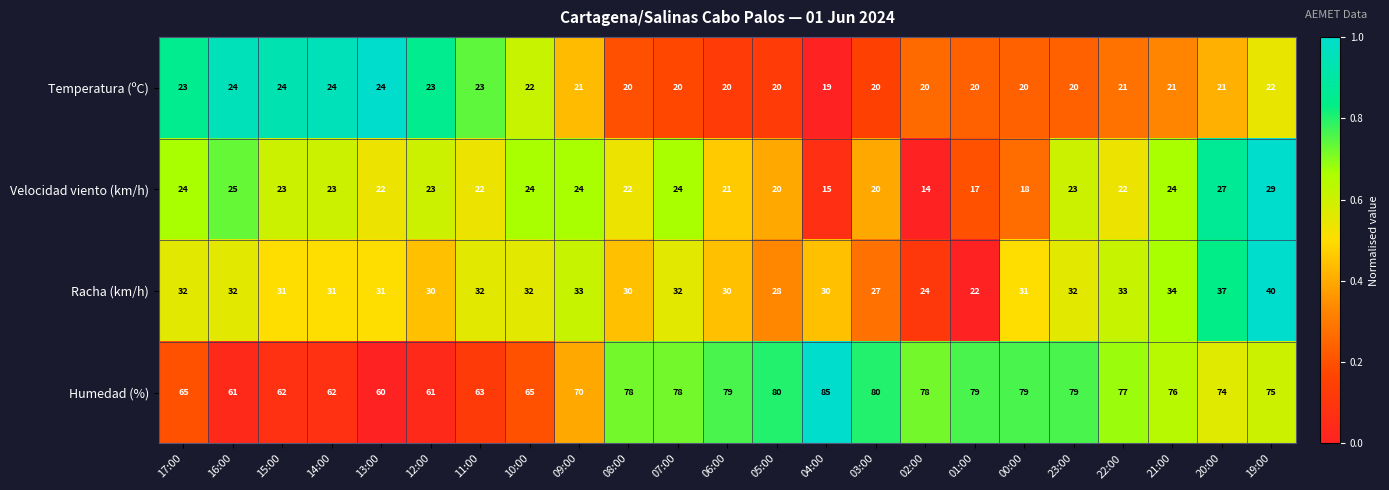

What is the difference between the highest and lowest values at 11:00?

41